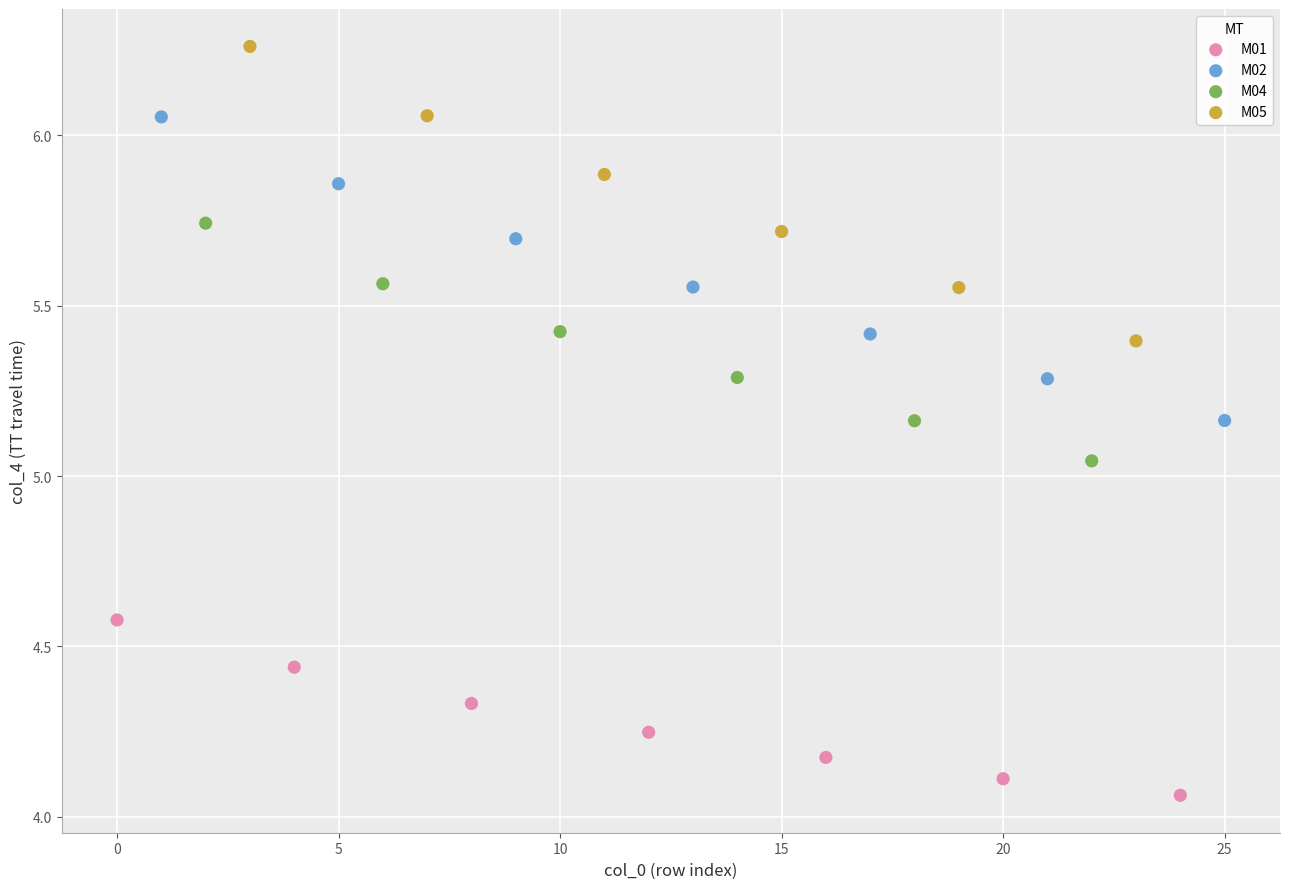

Which series reaches the maximum Y coordinate?

M05